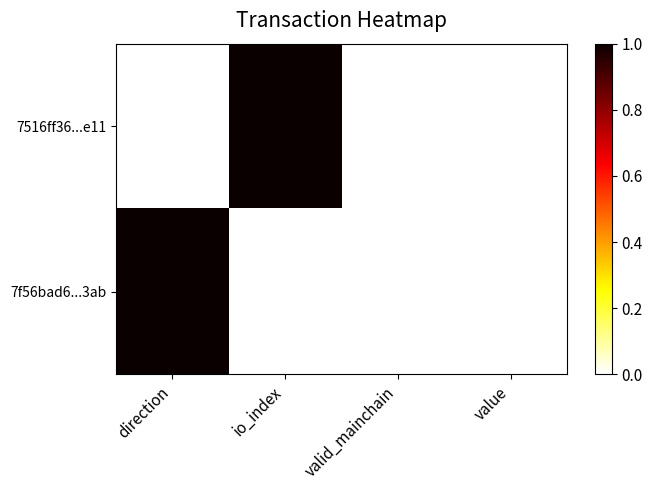

The 7f56bad6...3ab series shows 1 at direction. True or false?

True